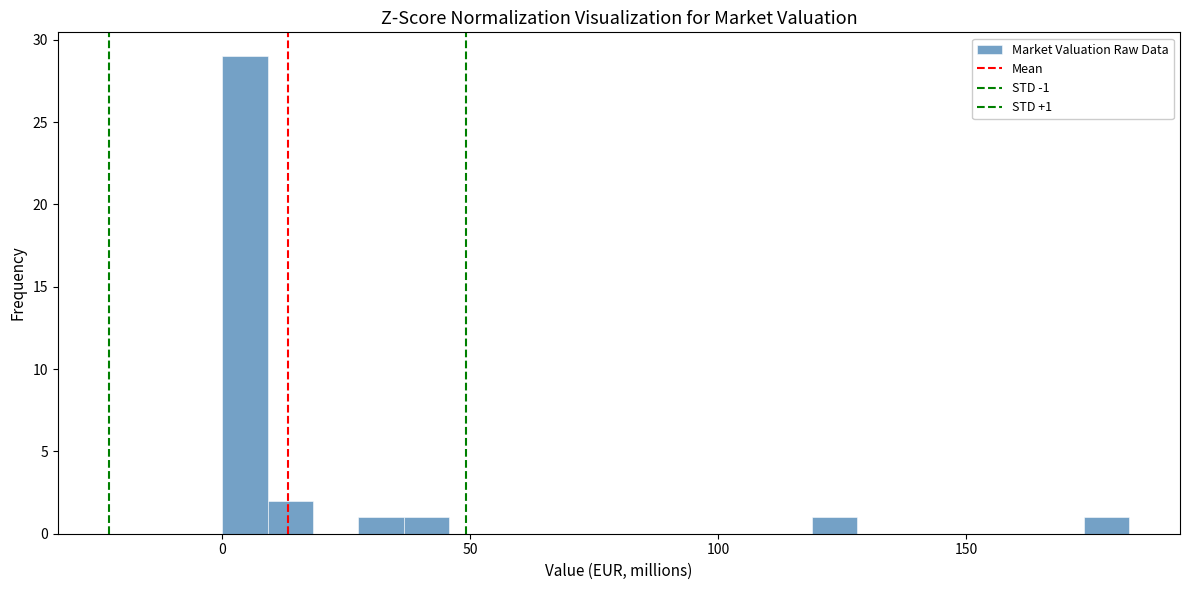

Around what value on the x-axis is the tallest bar? Give the approximate position of its centre, as read against the axis.

5